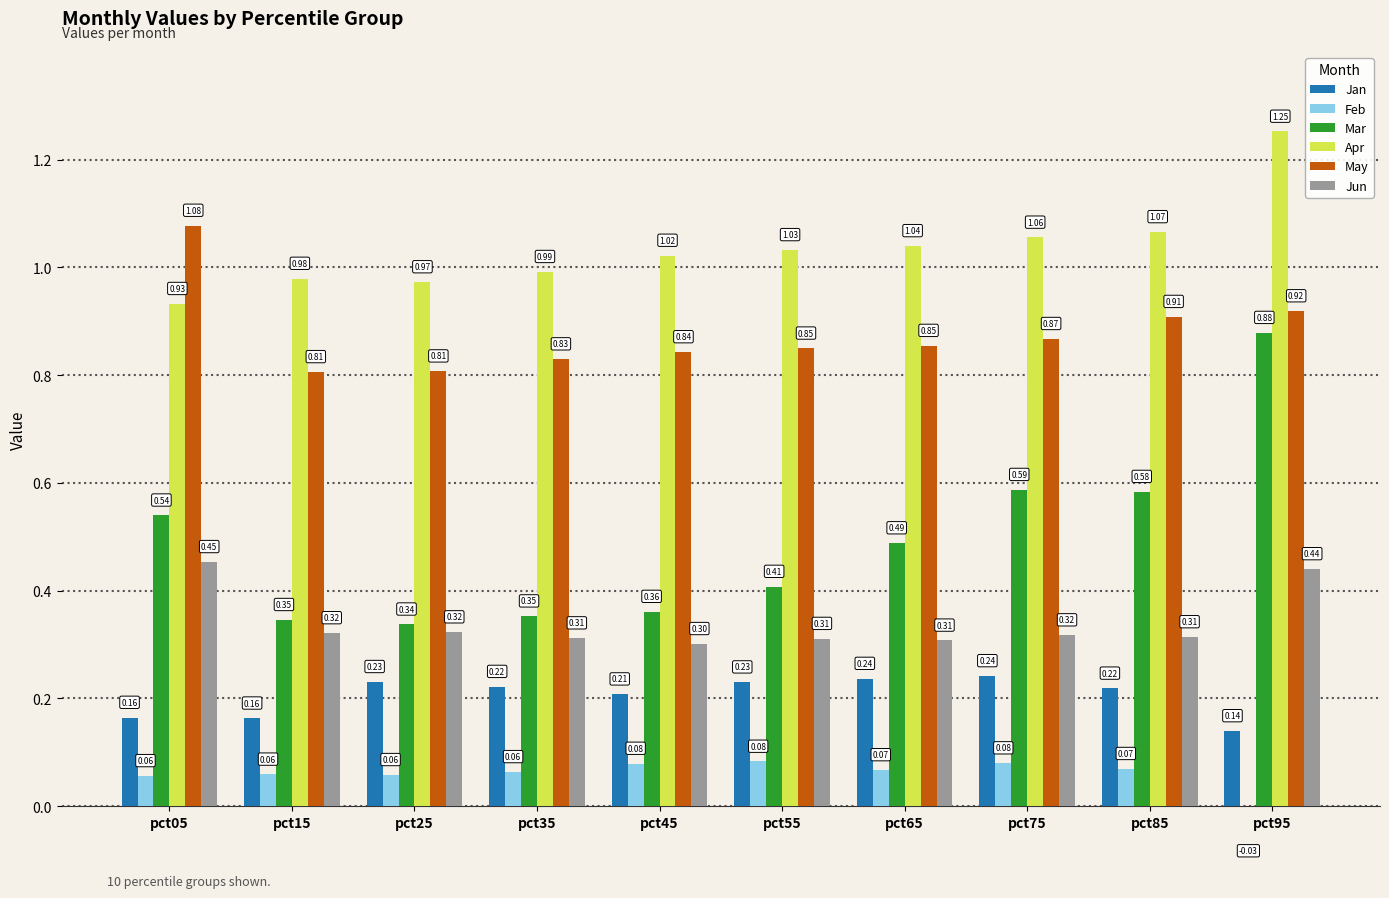

Which series has the largest total across all categories?

Apr